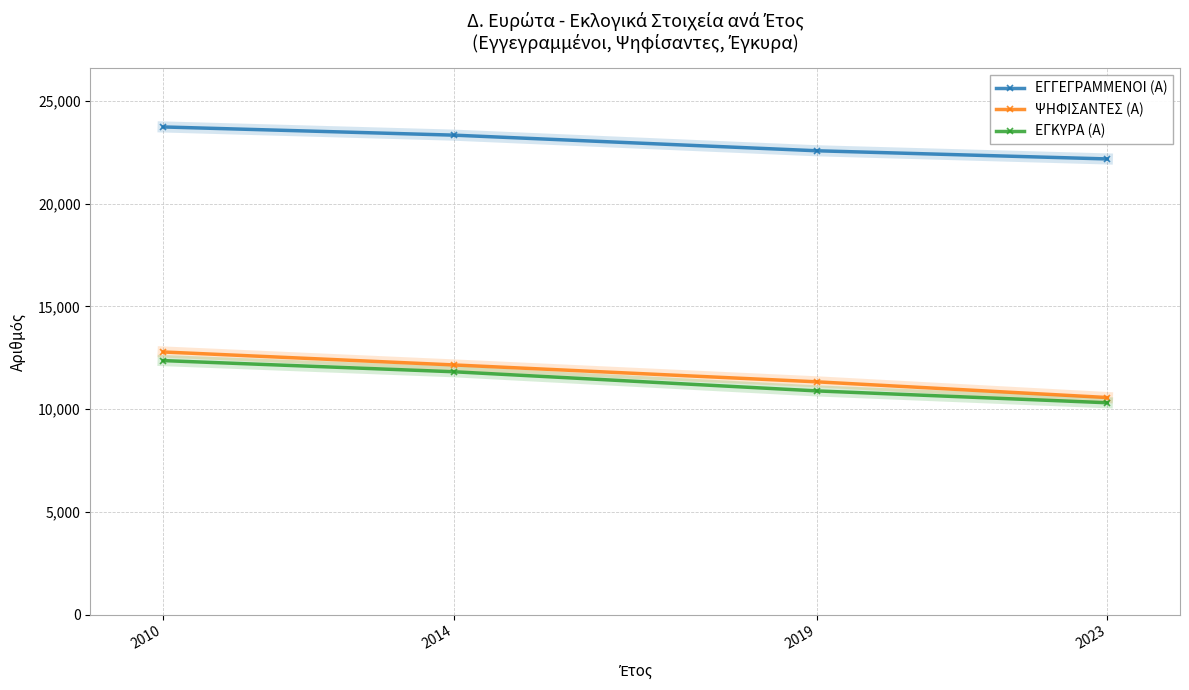

True or false: ΨΗΦΙΣΑΝΤΕΣ (Α) and ΕΓΓΕΓΡΑΜΜΕΝΟΙ (Α) cross at least once.

False